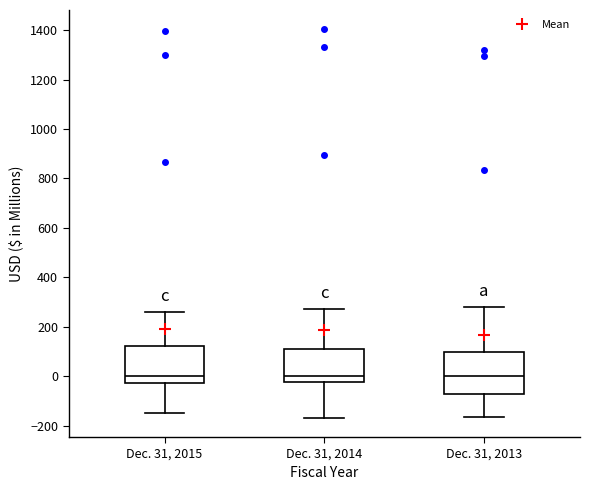

Where does the lower whisker of the box for Dec. 31, 2015 end on the y-axis? The values are not printed on the chart, so give them approximately, as read against the axis.

-140